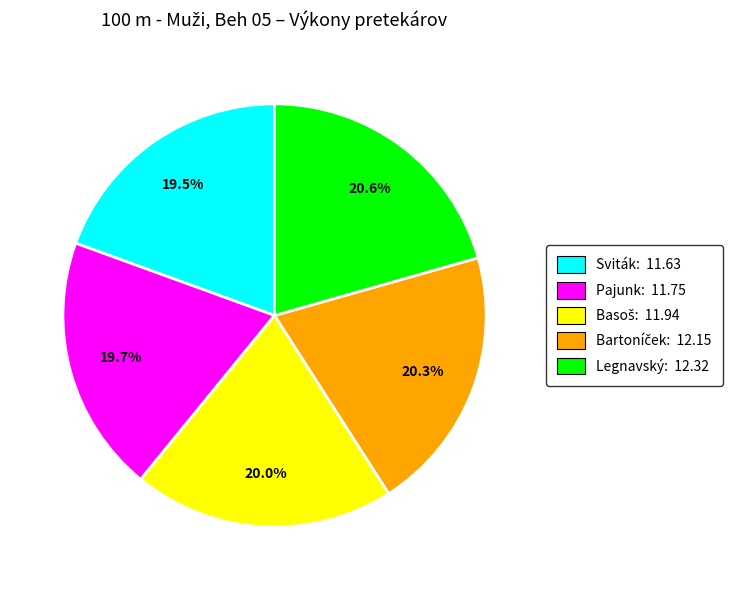

Is there a majority slice in this chart?

No